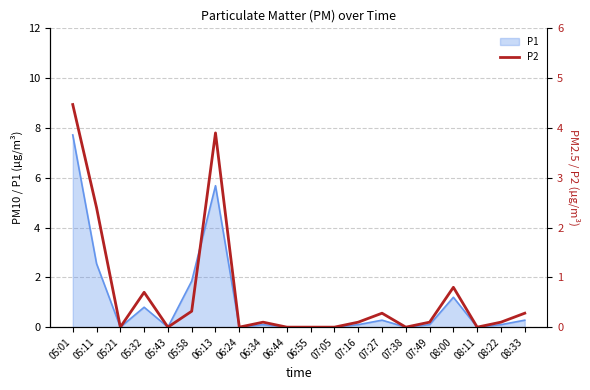

How many data points does each series have?

20